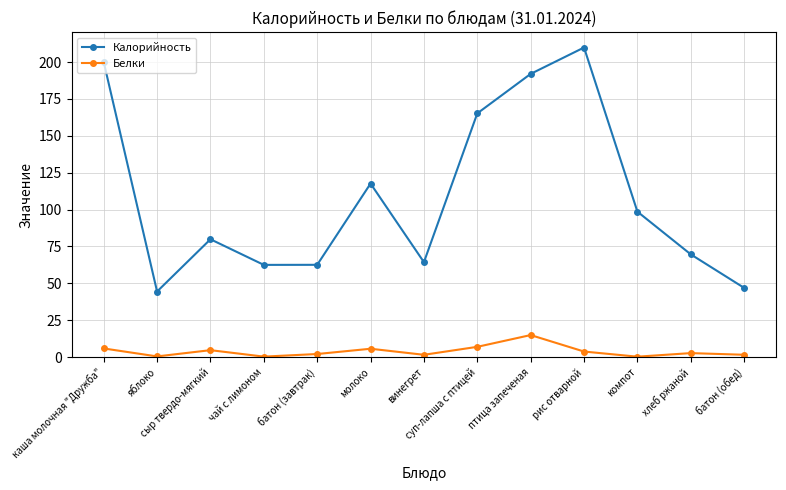

What is the difference between the second highest and second lowest values in the Белки series?

6.6